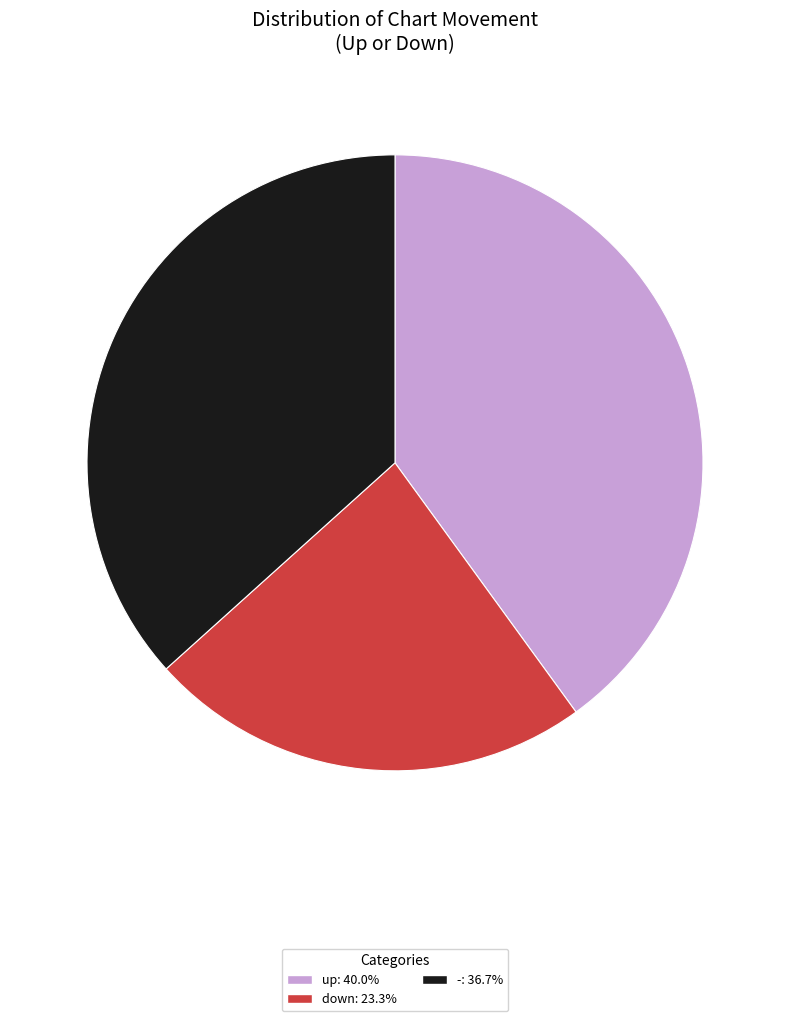

Rank the categories by value from highest to lowest.

up, -, down